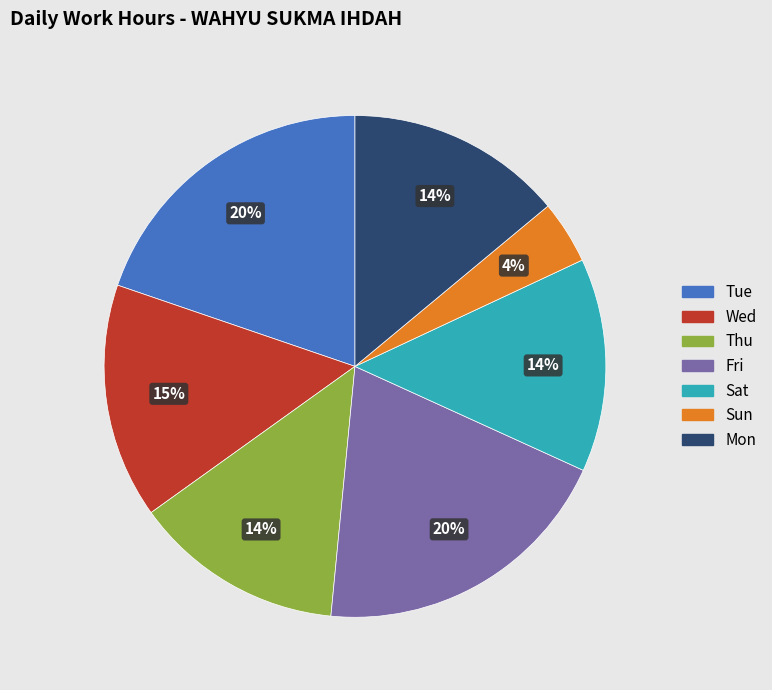

Which has a higher value, Fri or Mon?

Fri